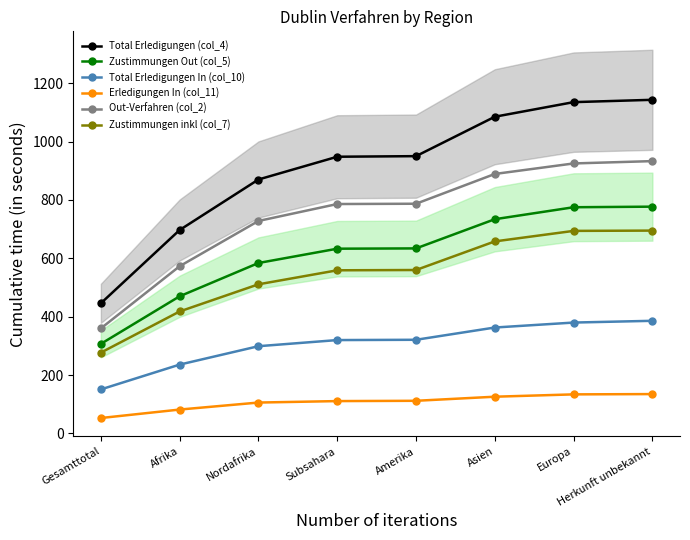

List the series in order of their peak value, highest first.

Total Erledigungen (col_4), Out-Verfahren (col_2), Zustimmungen Out (col_5), Zustimmungen inkl (col_7), Total Erledigungen In (col_10), Erledigungen In (col_11)